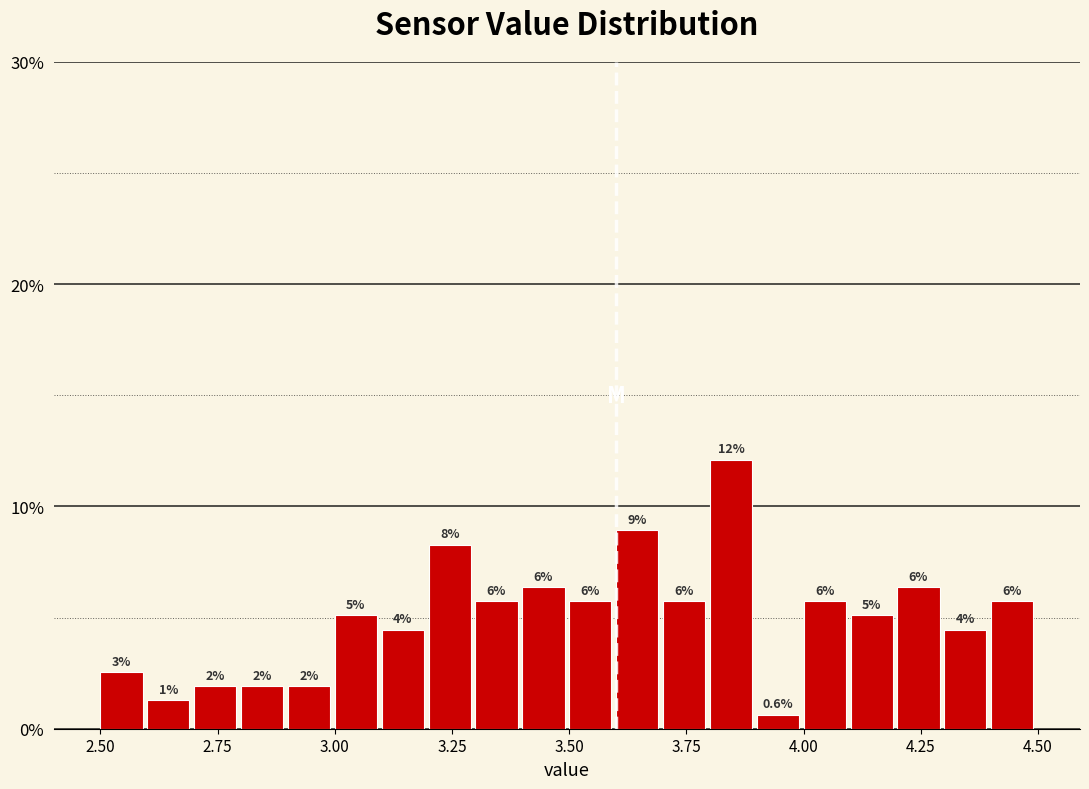

Around what value on the x-axis is the tallest bar? Give the approximate position of its centre, as read against the axis.

3.85